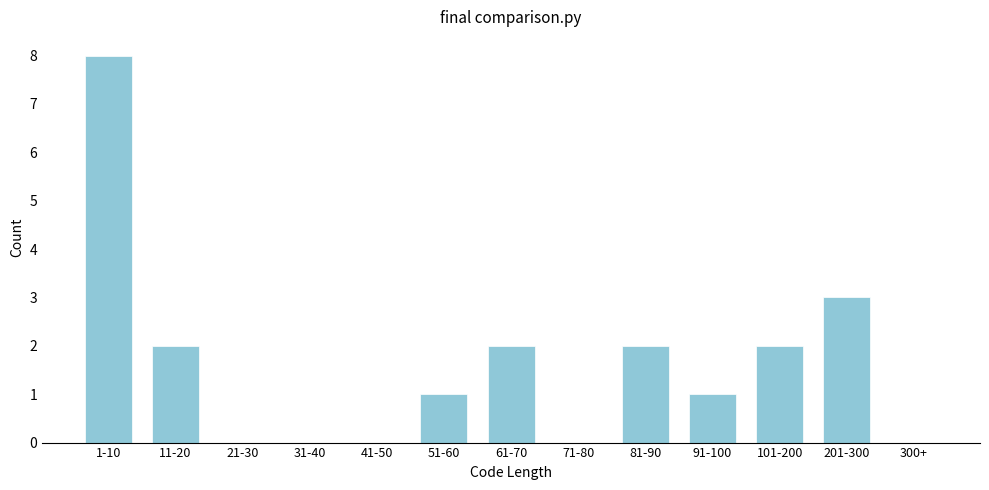

Reading left to right, what are all the values shown in this chart?

1-10=8	11-20=2	21-30=0	31-40=0	41-50=0	51-60=1	61-70=2	71-80=0	81-90=2	91-100=1	101-200=2	201-300=3	300+=0